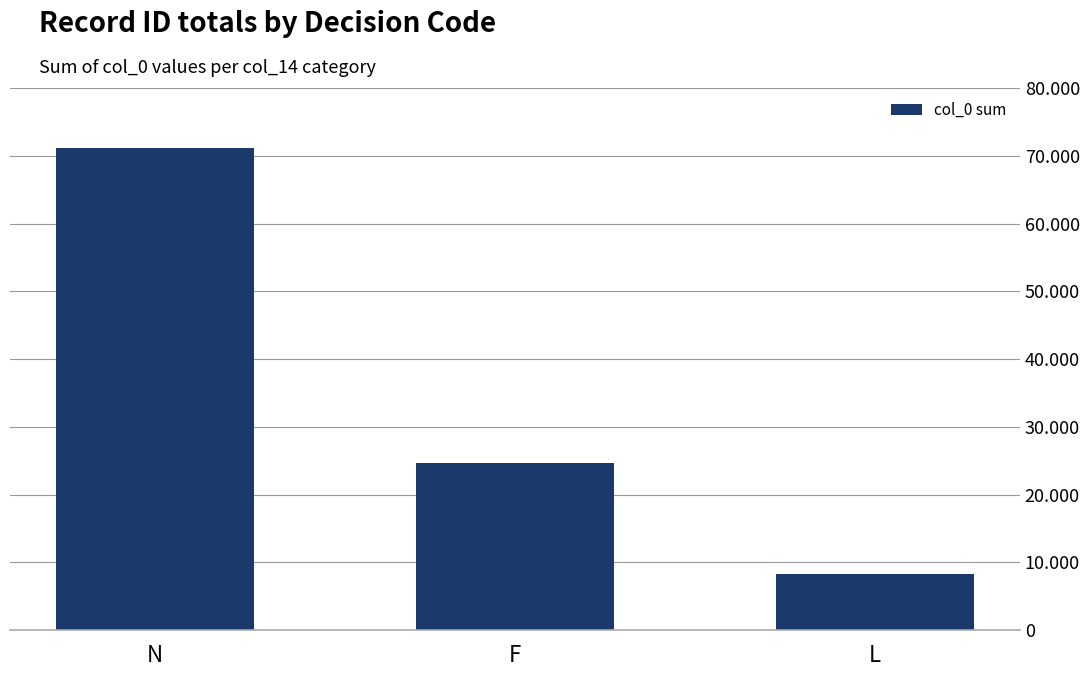

Reading left to right, transcribe all the data shown in this chart.

71073	24635	8207